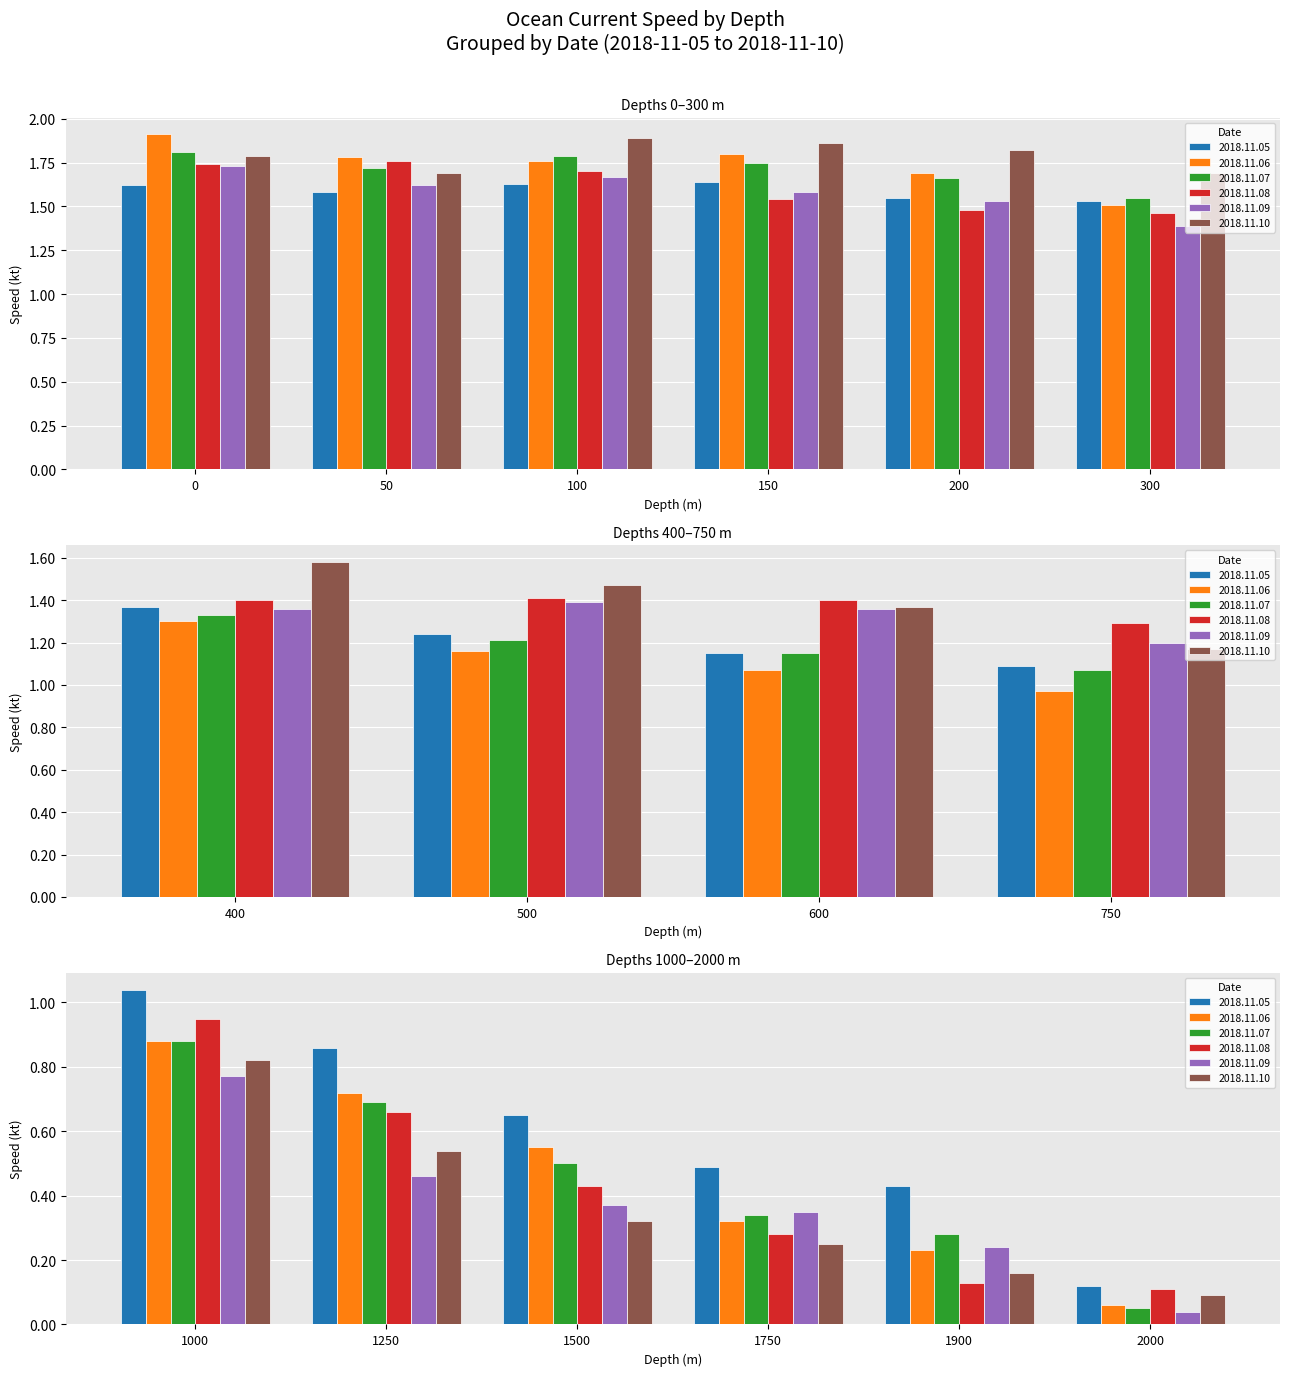

What is the minimum value for 2018.11.08?

0.1